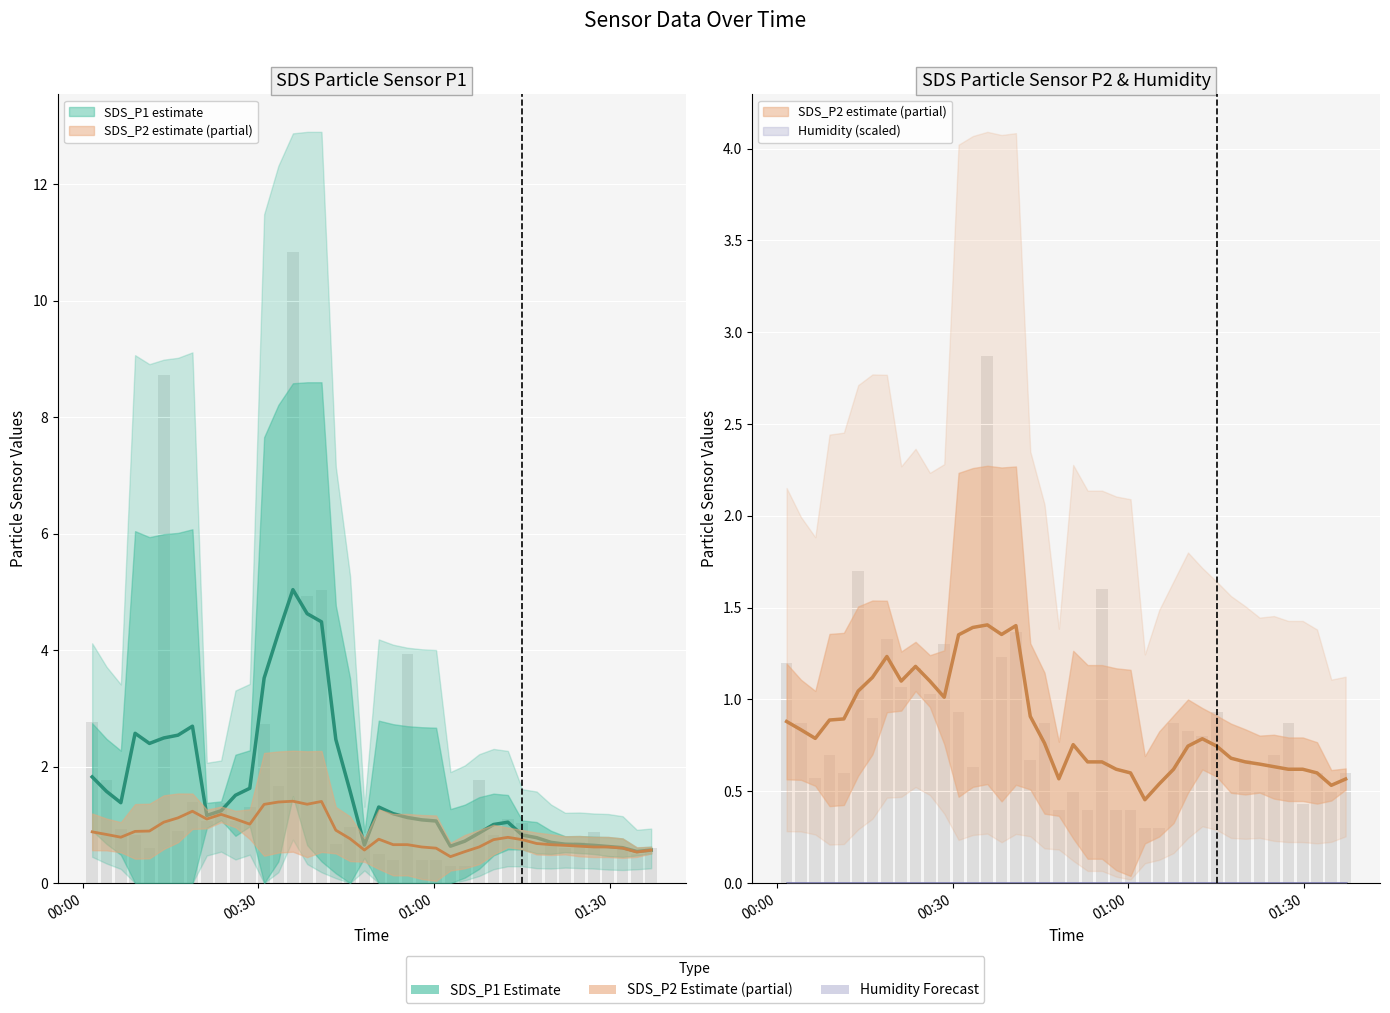

At which category is the sum across all series the highest?

2023/12/04 00:35:54